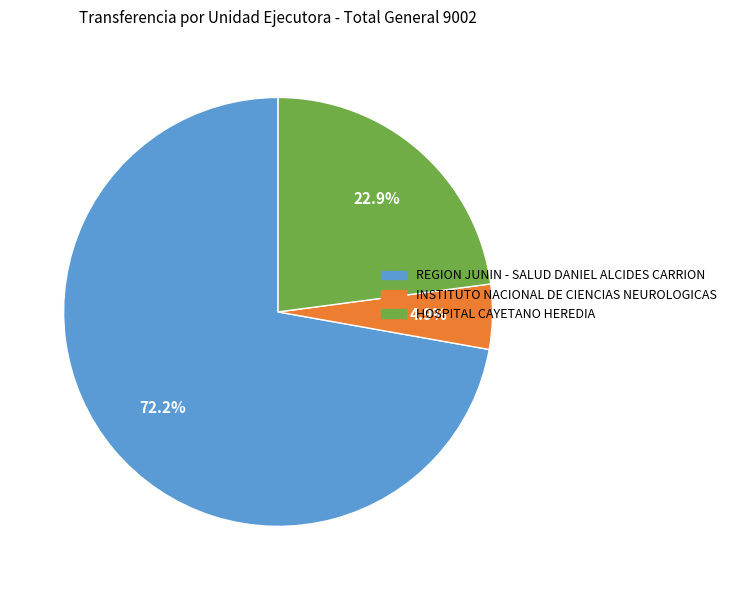

What is the total percentage of HOSPITAL CAYETANO HEREDIA and INSTITUTO NACIONAL DE CIENCIAS NEUROLOGICAS?

27.8%